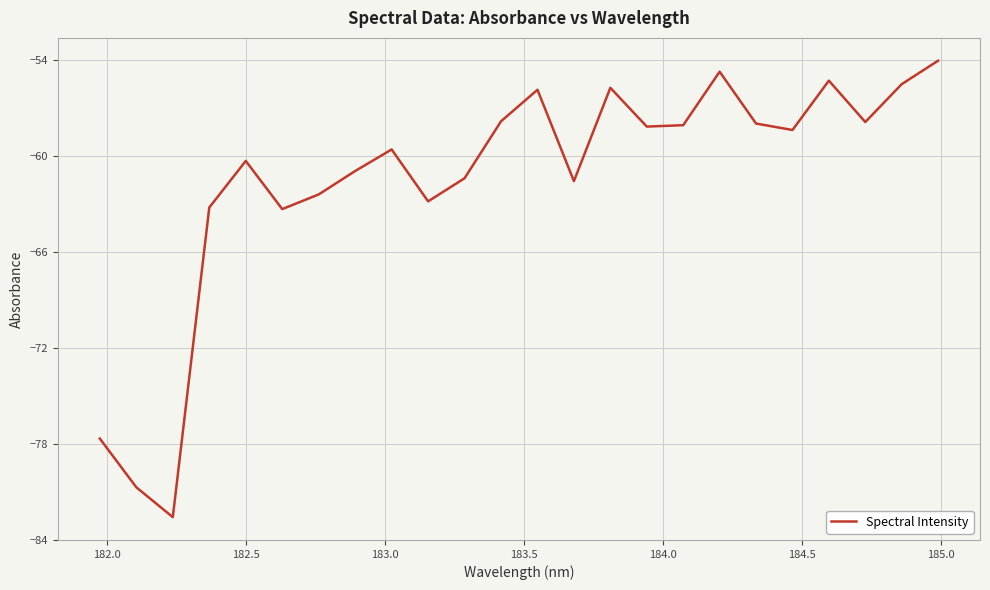

What is the difference between the maximum and minimum values?

28.5